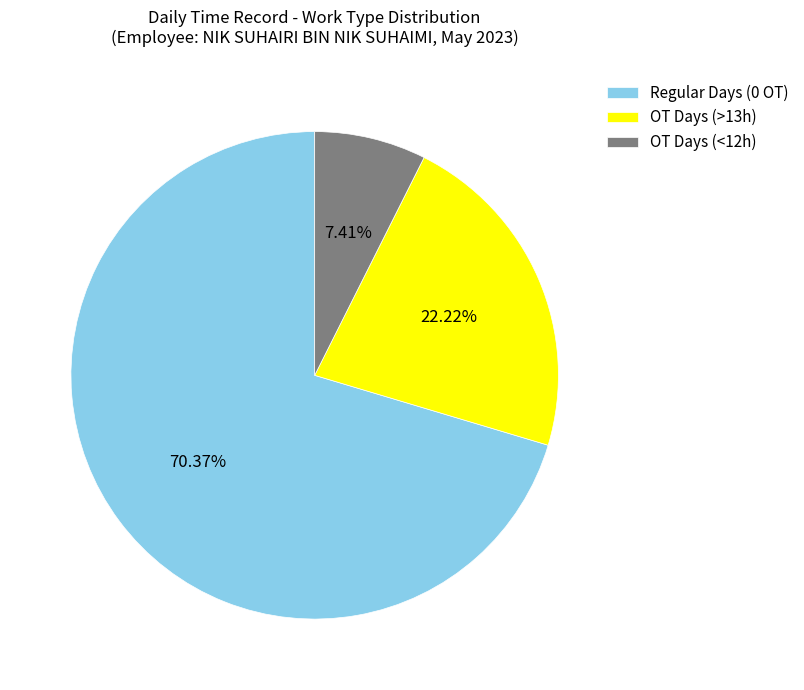

Combined, do OT Days (<12h) and Regular Days (0 OT) account for over 50%?

Yes